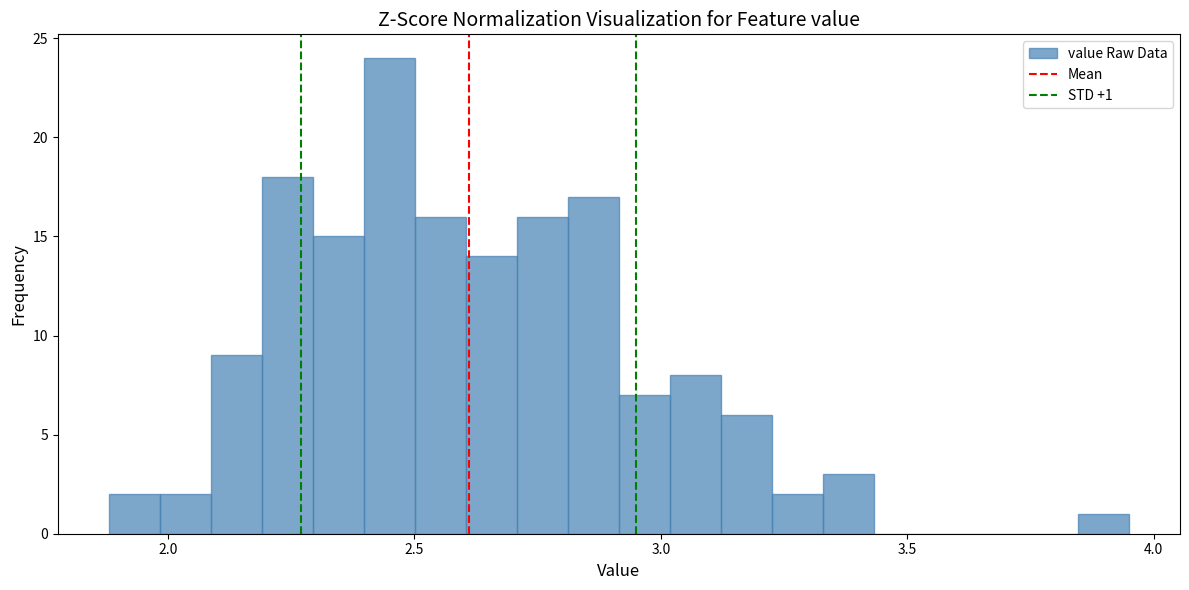

Read against the x-axis, roughly where is the centre of the tallest bar?

2.45